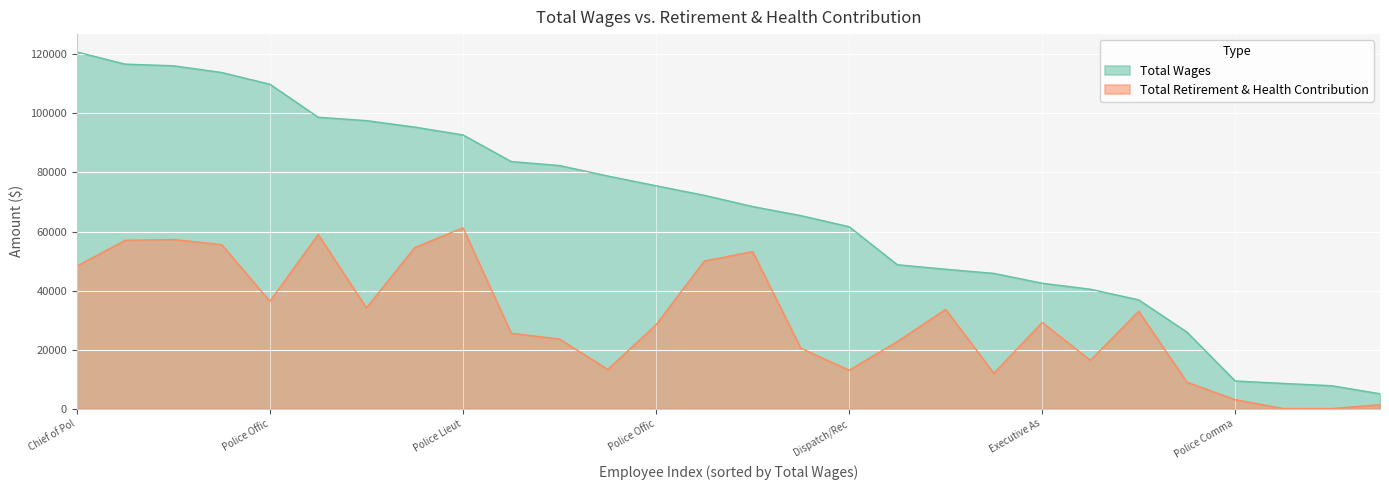

Is it true that Total Wages equals 28625 at Dispatch/Records Clerk?

False